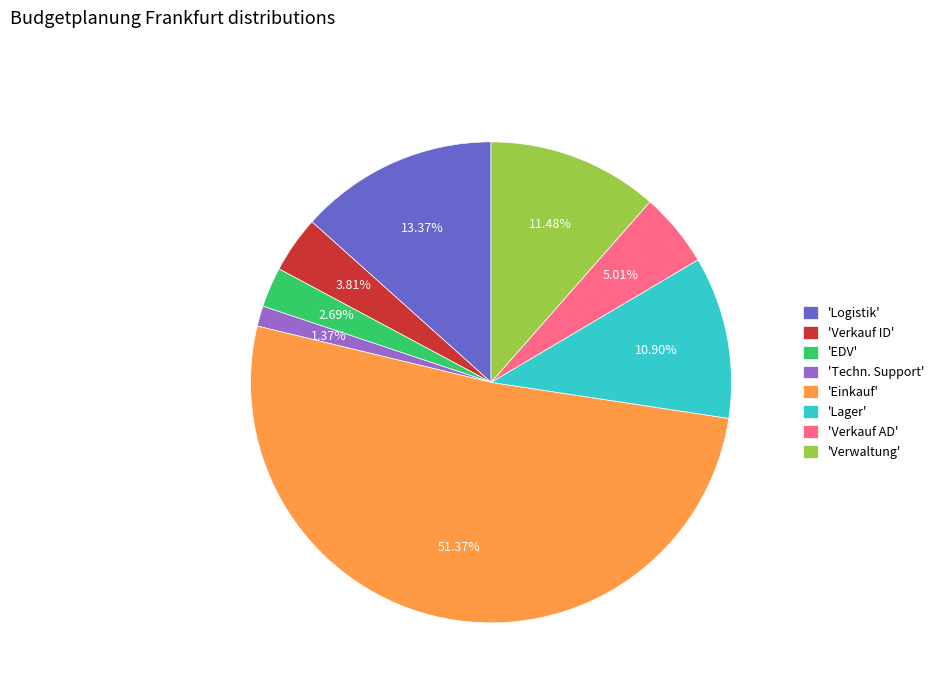

What is the majority slice?

'Einkauf'